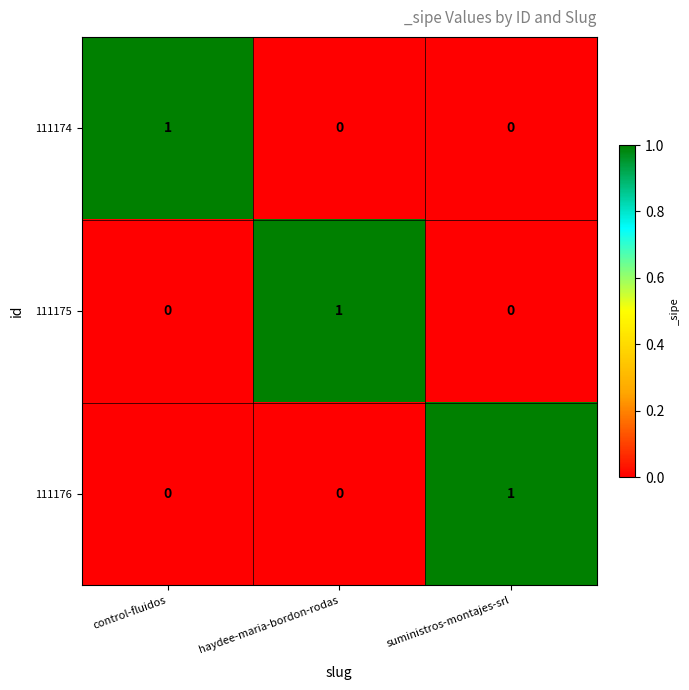

The value of 111175 at haydee-maria-bordon-rodas is 2. True or false?

False